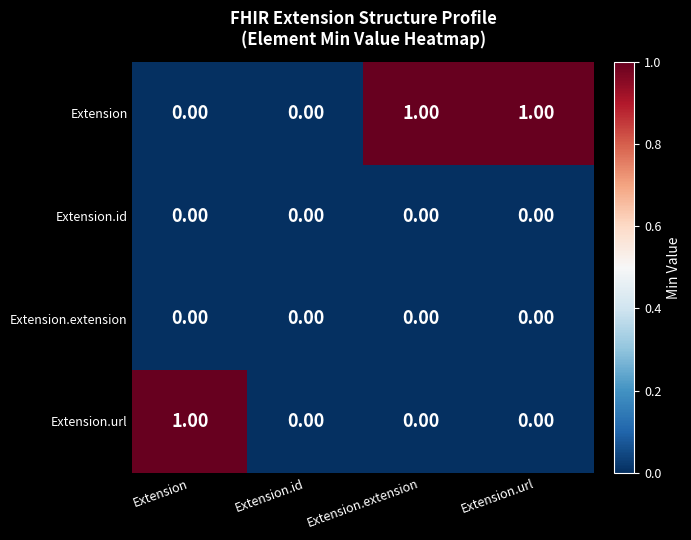

What is the difference between the highest and lowest values at Extension.extension?

1